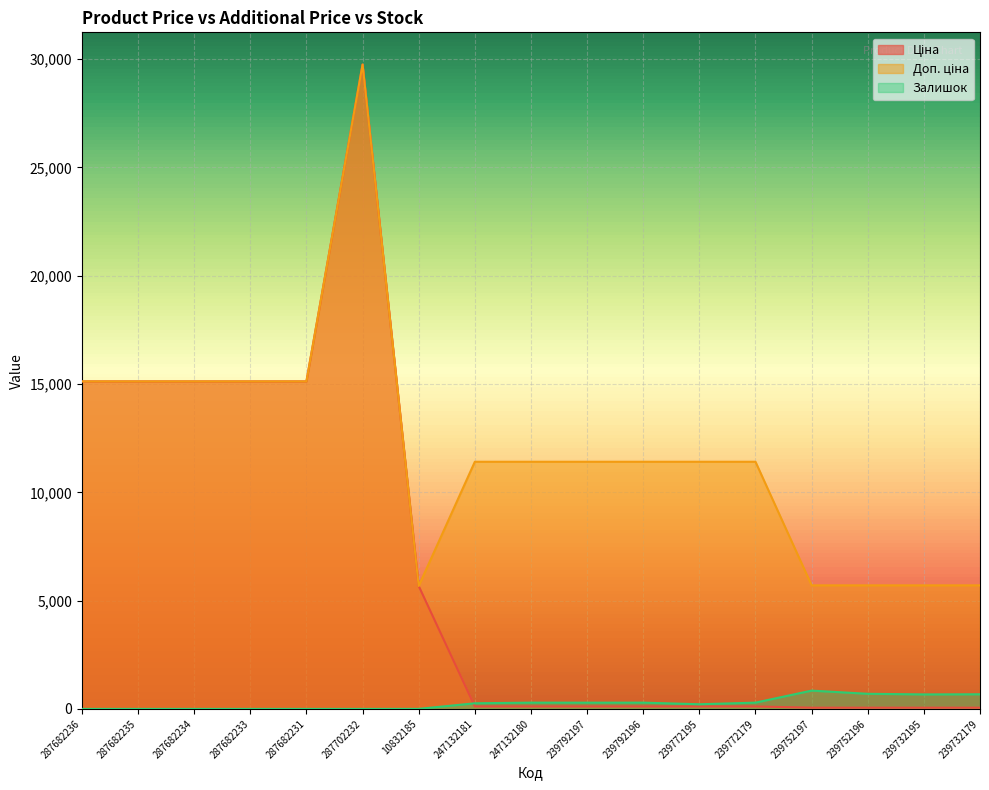

What are all the series names shown in the legend?

Ціна, Доп. ціна, Залишок